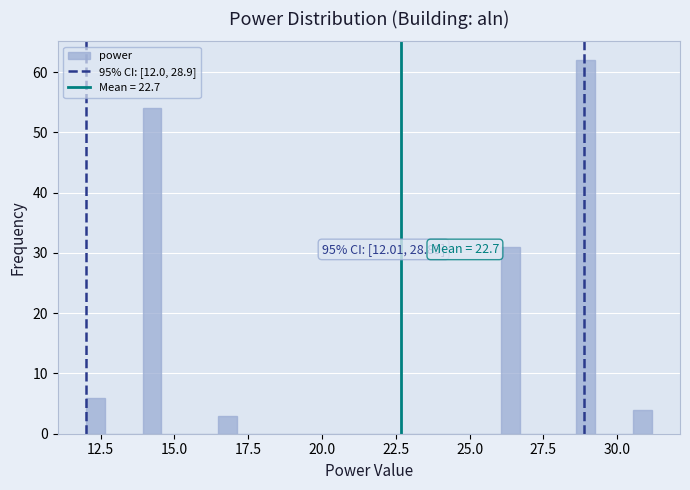

Around what value on the x-axis is the tallest bar? Give the approximate position of its centre, as read against the axis.

29.0